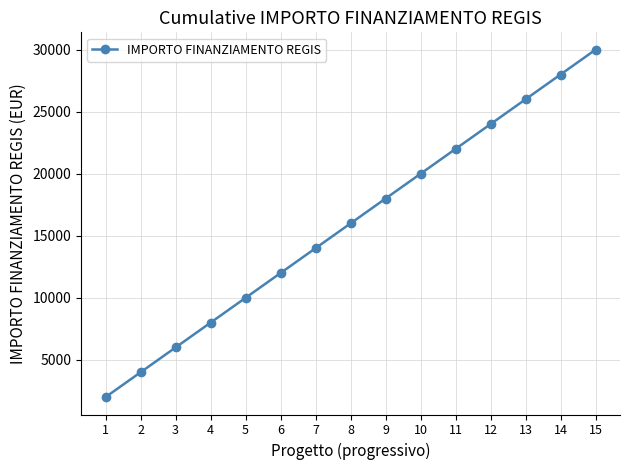

Read the value at 8, to the nearest 10.

16000